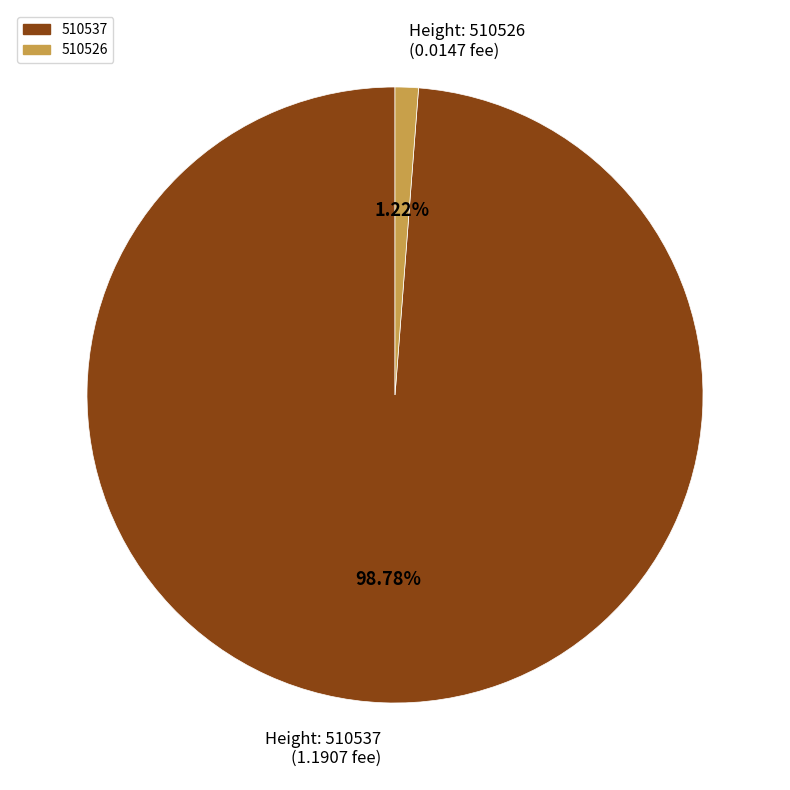

Rank the categories by value from highest to lowest.

Height: 510537 (1.1907 fee), Height: 510526 (0.0147 fee)